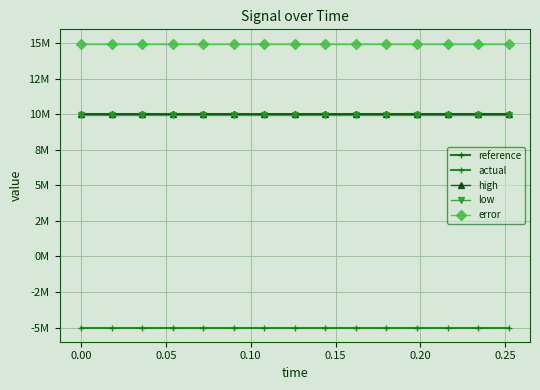

Does the chart have visible grid lines?

Yes